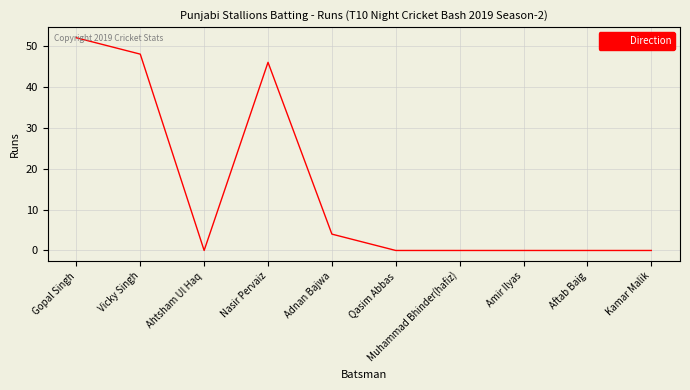

How many lines are shown in the chart?

1